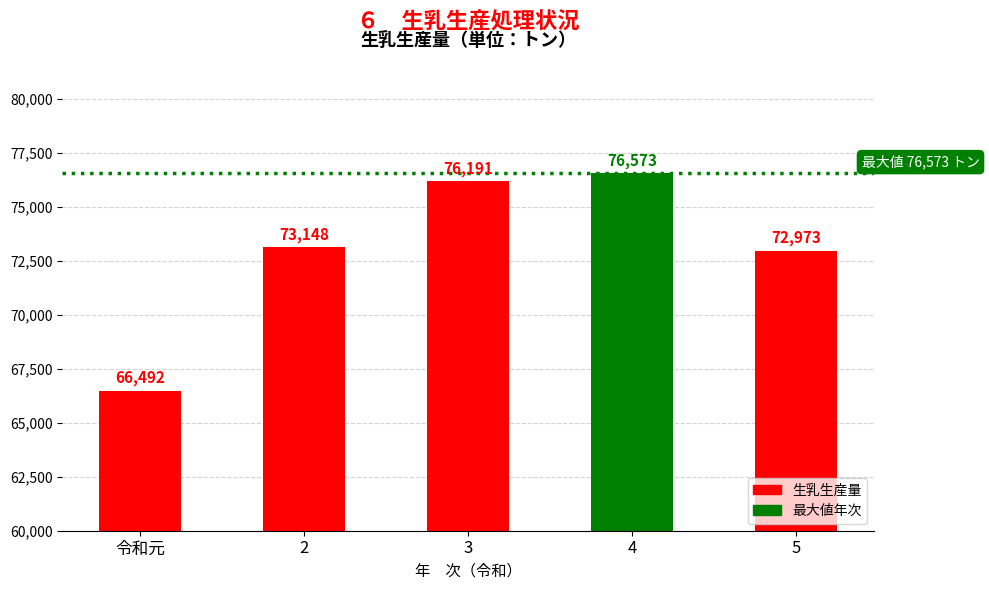

What position from the left is 令和元?

1